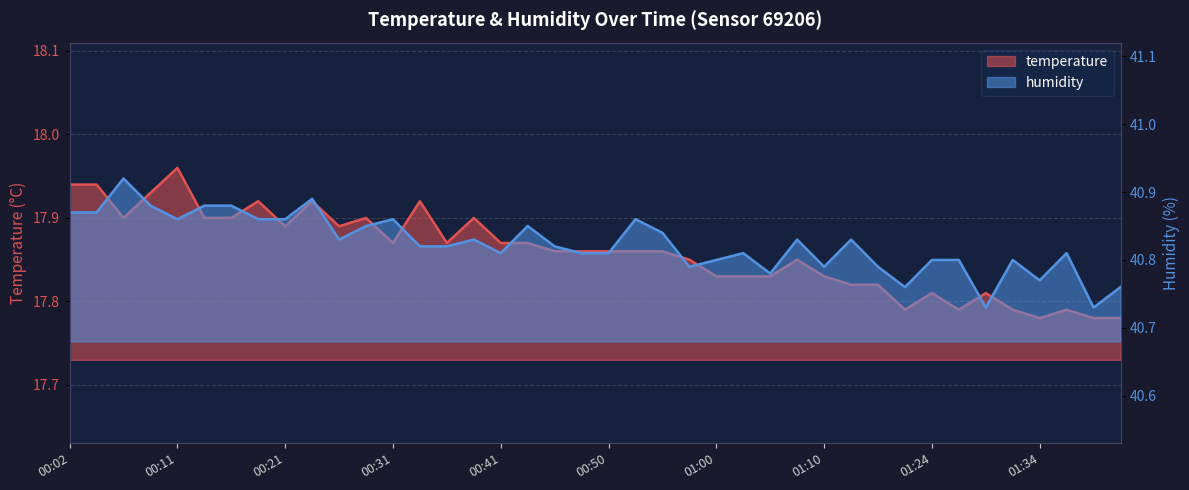

Reading left to right, transcribe all the data shown in this chart.

temperature: 00:02=17.9	00:04=17.9	00:07=17.9	00:09=17.9	00:11=18.0	00:14=17.9	00:16=17.9	00:19=17.9	00:21=17.9	00:24=17.9	00:26=17.9	00:28=17.9	00:31=17.9	00:33=17.9	00:36=17.9	00:38=17.9	00:41=17.9	00:43=17.9	00:45=17.9	00:48=17.9	00:50=17.9	00:53=17.9	00:55=17.9	00:58=17.9	01:00=17.8	01:03=17.8	01:05=17.8	01:08=17.9	01:10=17.8	01:13=17.8	01:15=17.8	01:18=17.8	01:24=17.8	01:26=17.8	01:29=17.8	01:31=17.8	01:34=17.8	01:36=17.8	01:39=17.8	01:41=17.8
humidity: 00:02=40.9	00:04=40.9	00:07=40.9	00:09=40.9	00:11=40.9	00:14=40.9	00:16=40.9	00:19=40.9	00:21=40.9	00:24=40.9	00:26=40.8	00:28=40.9	00:31=40.9	00:33=40.8	00:36=40.8	00:38=40.8	00:41=40.8	00:43=40.9	00:45=40.8	00:48=40.8	00:50=40.8	00:53=40.9	00:55=40.8	00:58=40.8	01:00=40.8	01:03=40.8	01:05=40.8	01:08=40.8	01:10=40.8	01:13=40.8	01:15=40.8	01:18=40.8	01:24=40.8	01:26=40.8	01:29=40.7	01:31=40.8	01:34=40.8	01:36=40.8	01:39=40.7	01:41=40.8